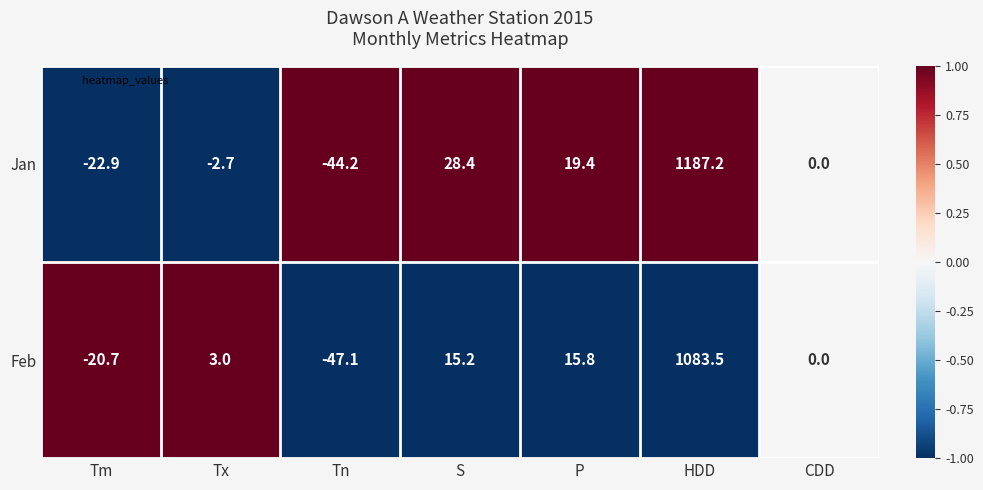

What is the spread (max minus min) of values at S?

13.2